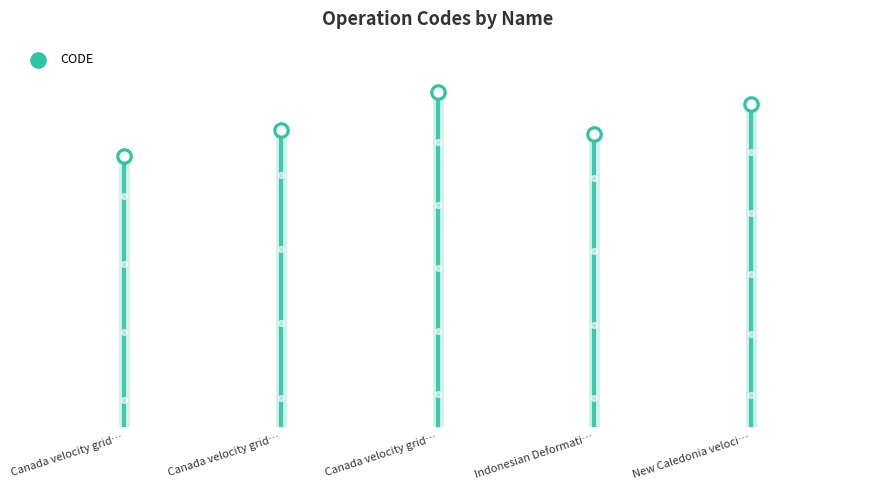

Approximately how many times larger is the value at Canada velocity grid… compared to New Caledonia veloci…?

0.8